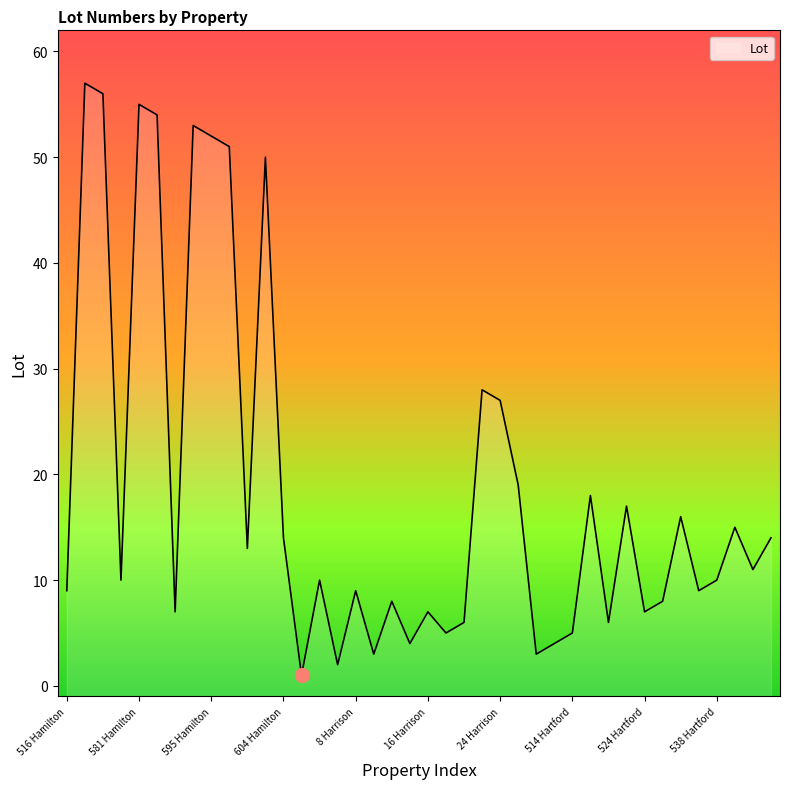

Reading right to left, extract all data points from this chart.

14	11	15	10	9	16	8	7	17	6	18	5	4	3	19	27	28	6	5	7	4	8	3	9	2	10	1	14	50	13	51	52	53	7	54	55	10	56	57	9